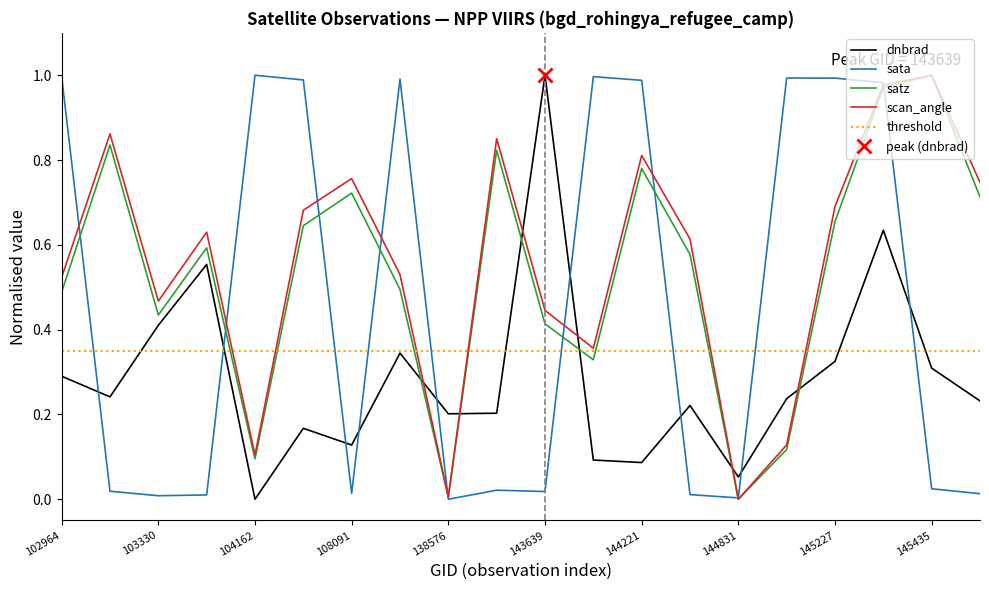

List the series in order of their peak value, lowest first.

dnbrad, sata, satz, scan_angle